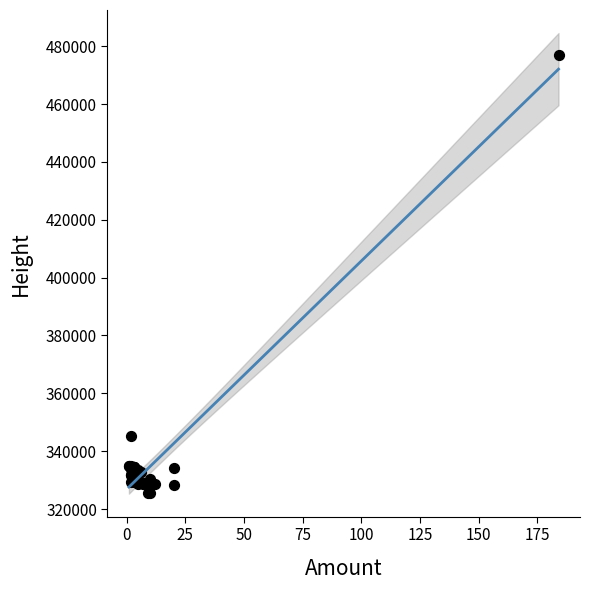

What Y value in the scatter plot is closest to 401384?

345183